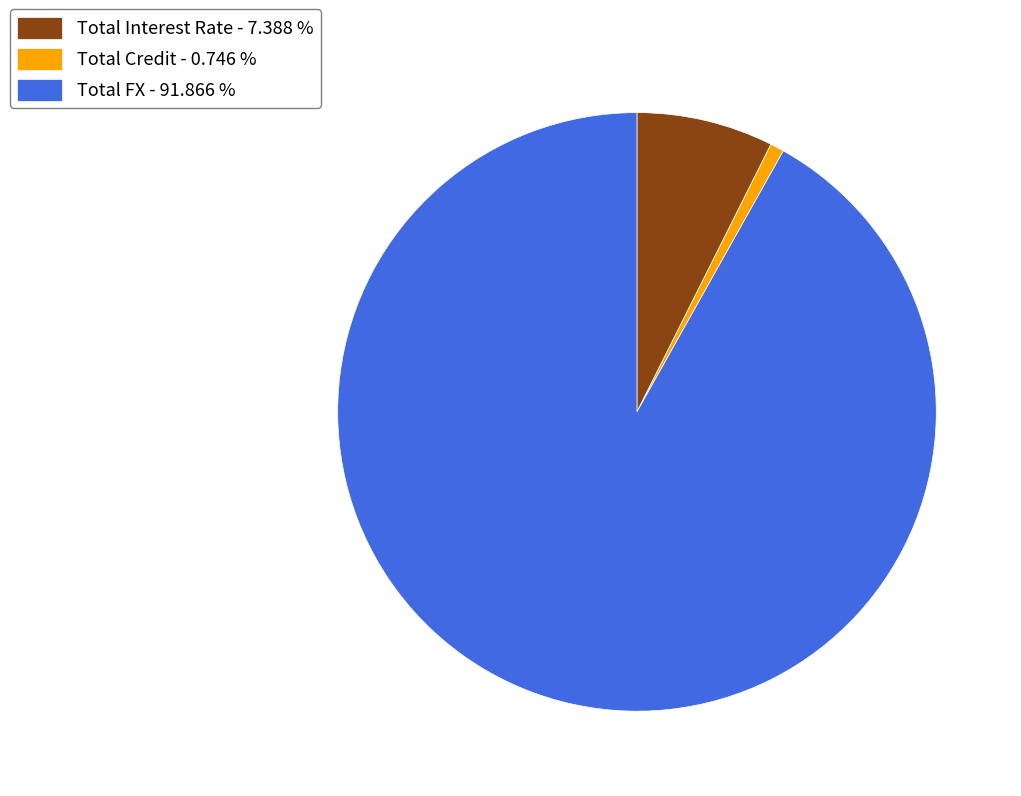

Count the number of slices in the pie.

3